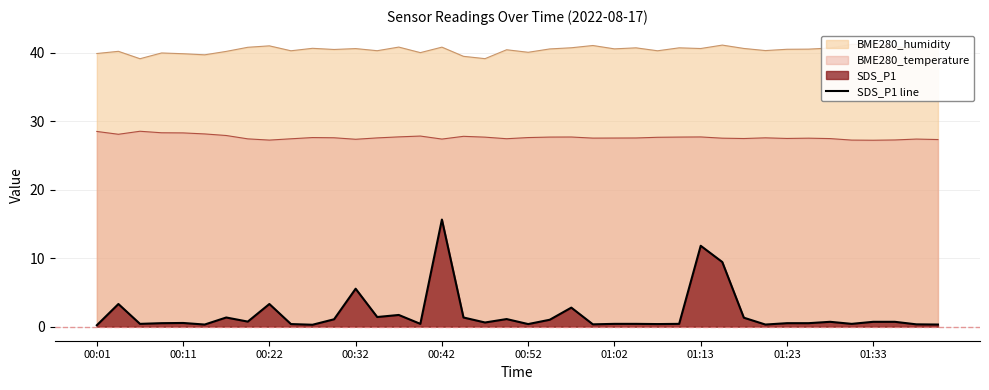

True or false: BME280_temperature has a value of 18.0 at 00:11.

False